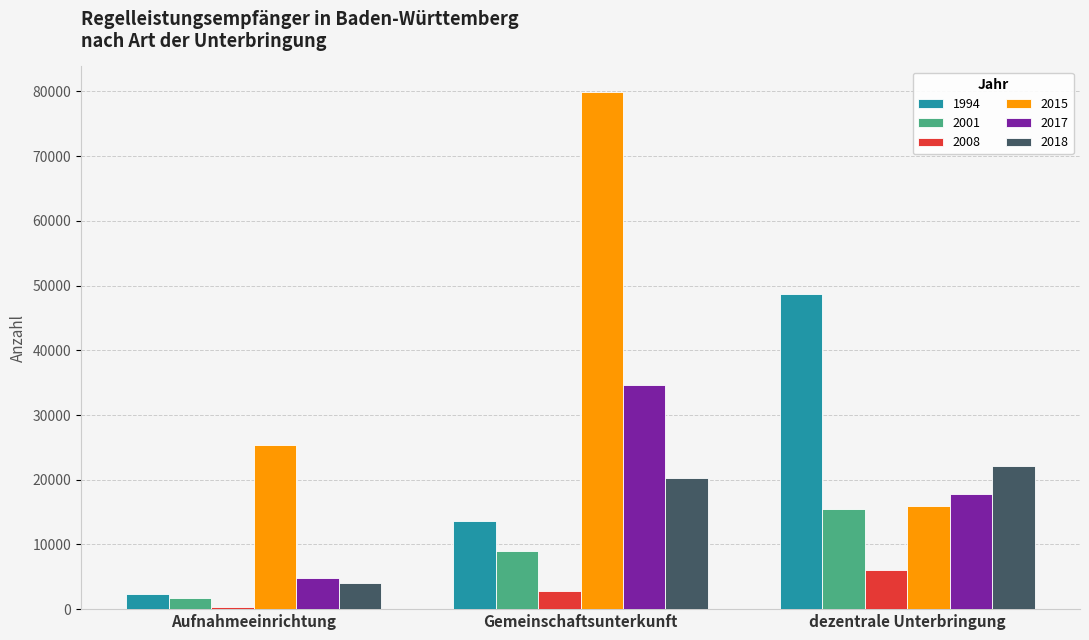

Which series has the largest total across all categories?

2015